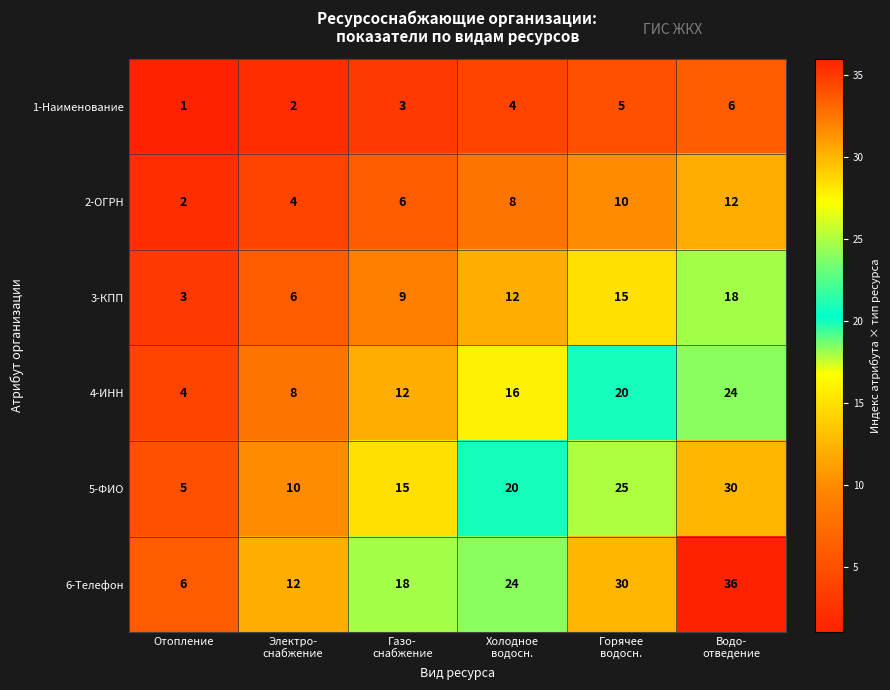

Which series has the largest total across all categories?

6-Телефон